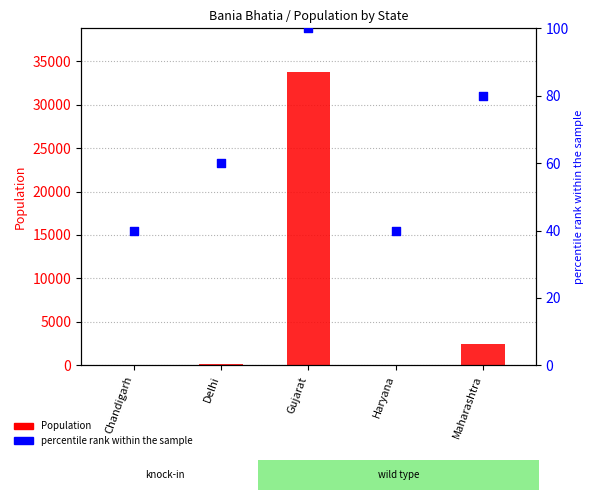

Which series contains the highest Y value?

Population